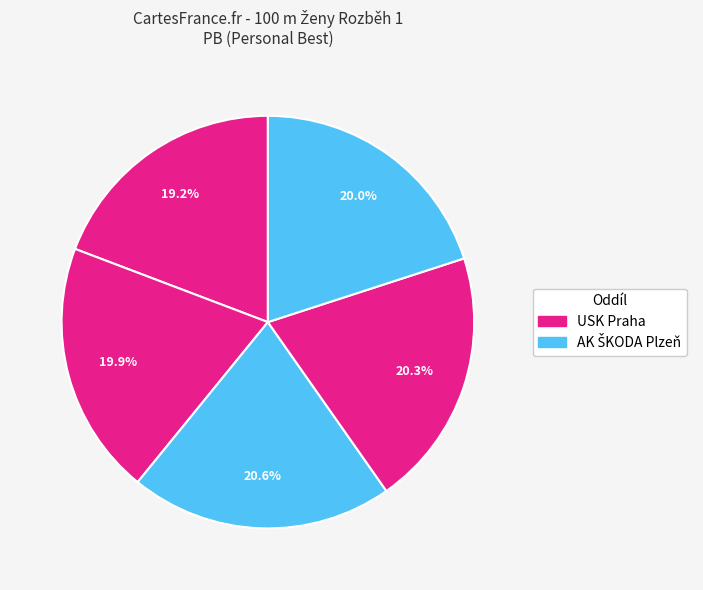

Is there a majority slice in this chart?

No